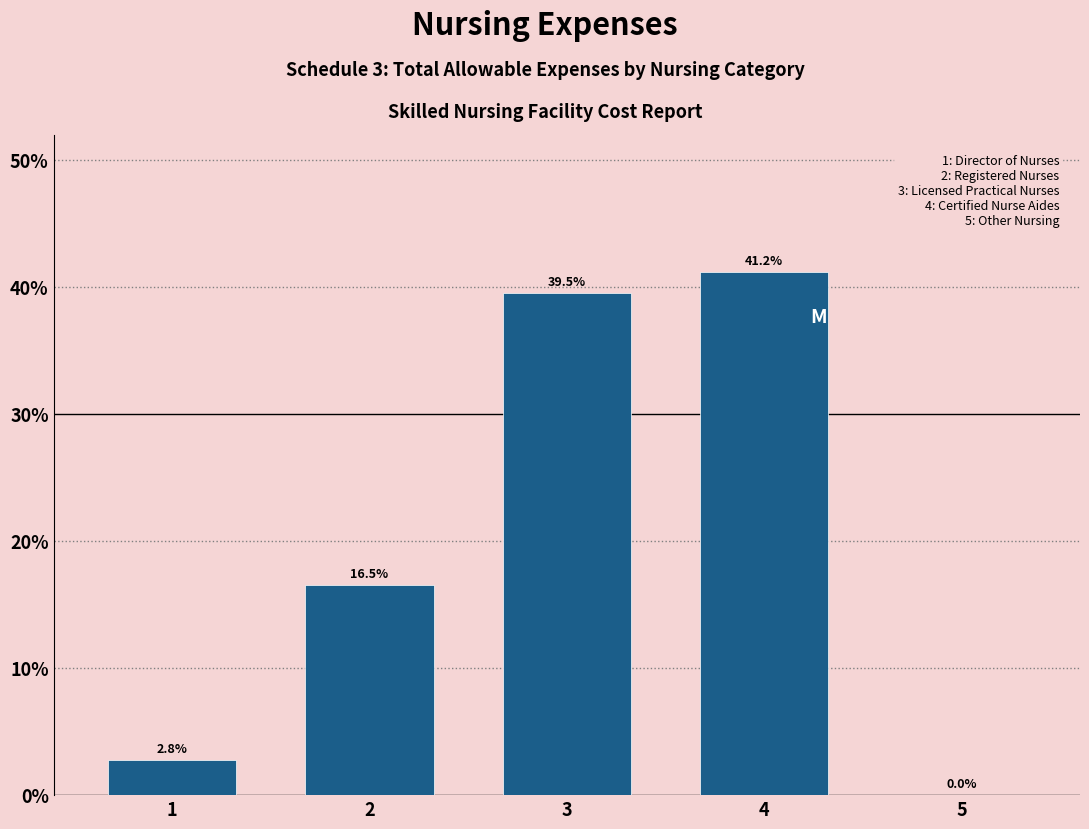

Reading left to right, list all the values displayed in this chart.

1=2.8	2=16.5	3=39.5	4=41.2	5=0.0